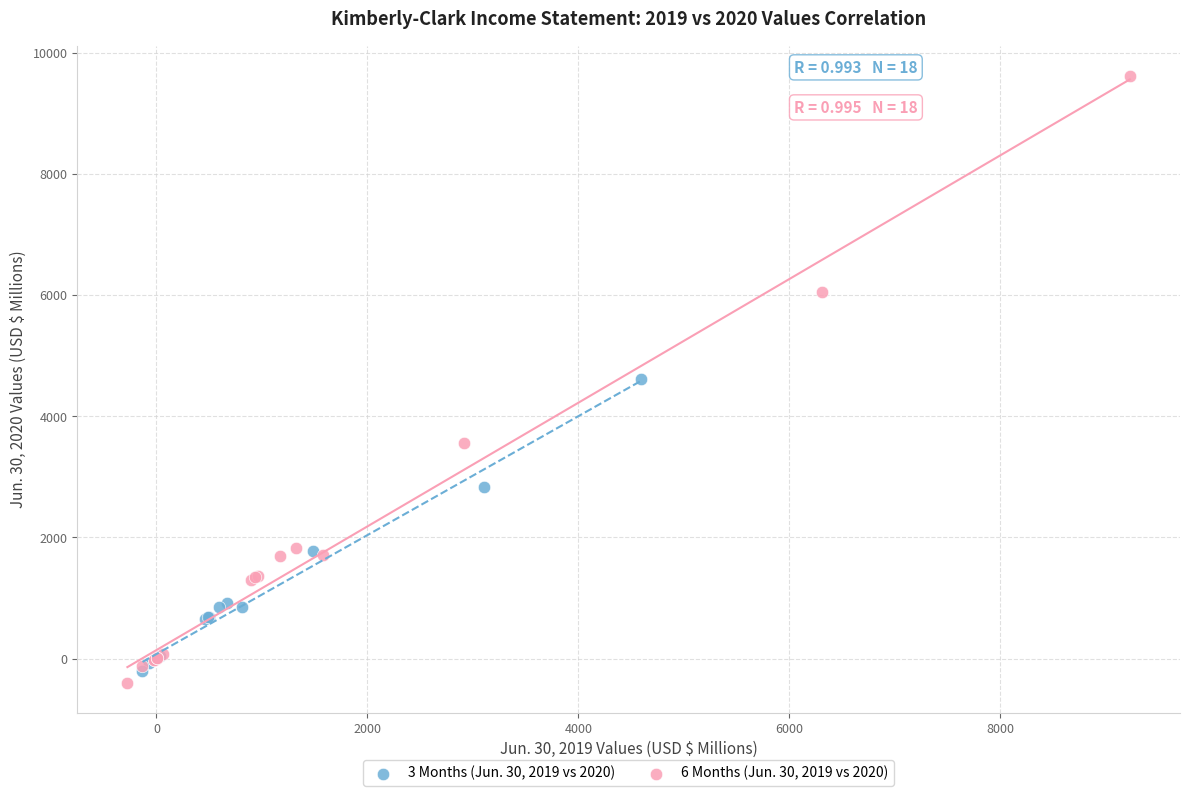

Which series reaches the minimum Y coordinate?

6 Months (Jun. 30, 2019 vs 2020)